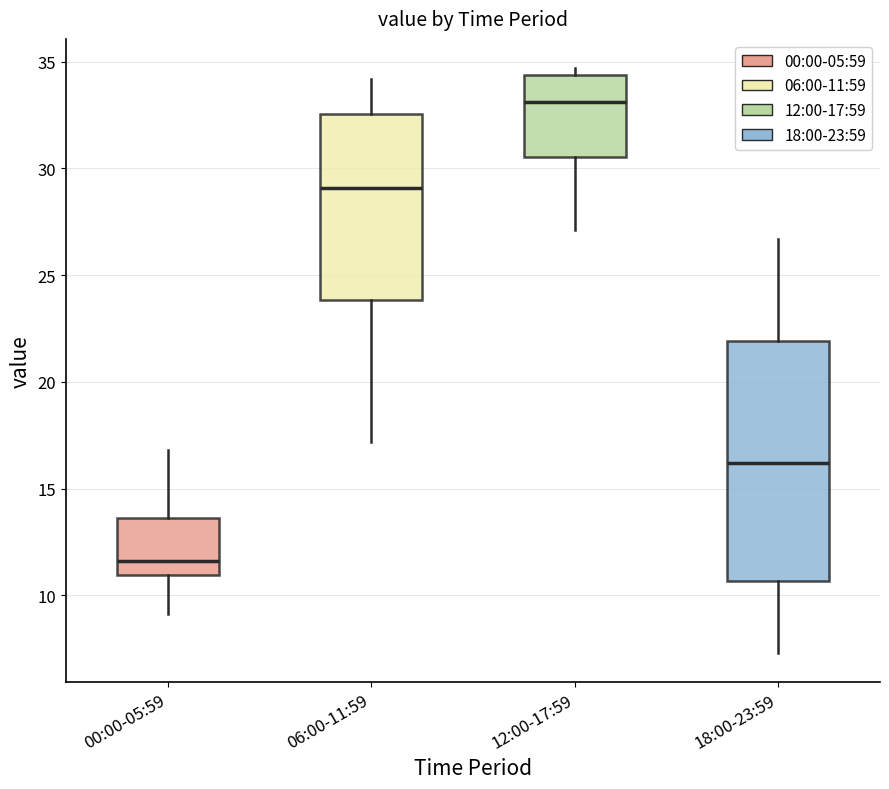

Reading left to right, transcribe this box plot: for each box, give where its median line is, the range the box spans, and where its two whiskers end, as read against the y-axis. The values are not printed on the chart, so give them approximately, as read against the axis.

00:00-05:59: median 11.5, box 11.0 to 13.5, whiskers 9.0 to 17.0
06:00-11:59: median 29.0, box 24.0 to 32.5, whiskers 17.0 to 34.0
12:00-17:59: median 33.0, box 30.5 to 34.5, whiskers 27.0 to 34.5 (just above the box's upper edge)
18:00-23:59: median 16.0, box 10.5 to 22.0, whiskers 7.5 to 26.5